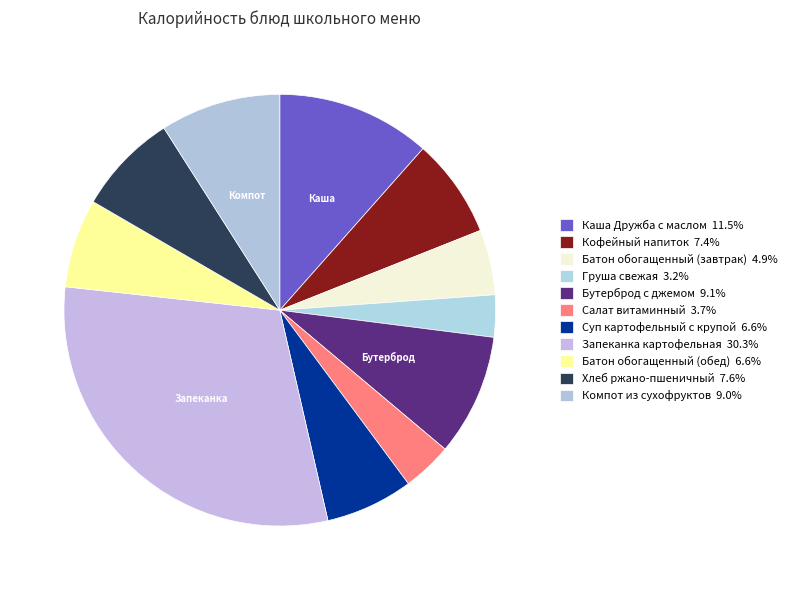

Does any single category account for the majority?

No